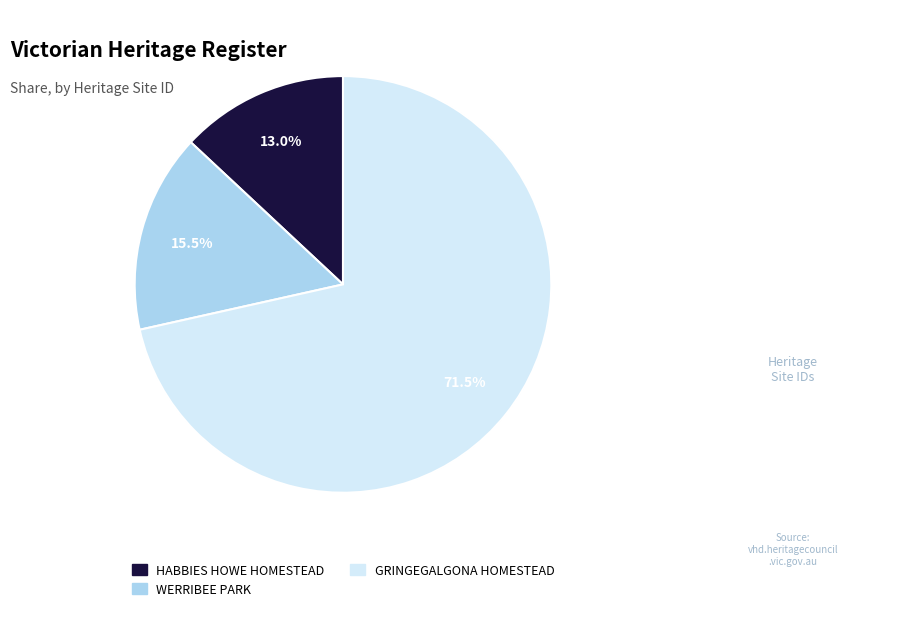

What is the ratio of the value at WERRIBEE PARK to the value at HABBIES HOWE HOMESTEAD?

1.2